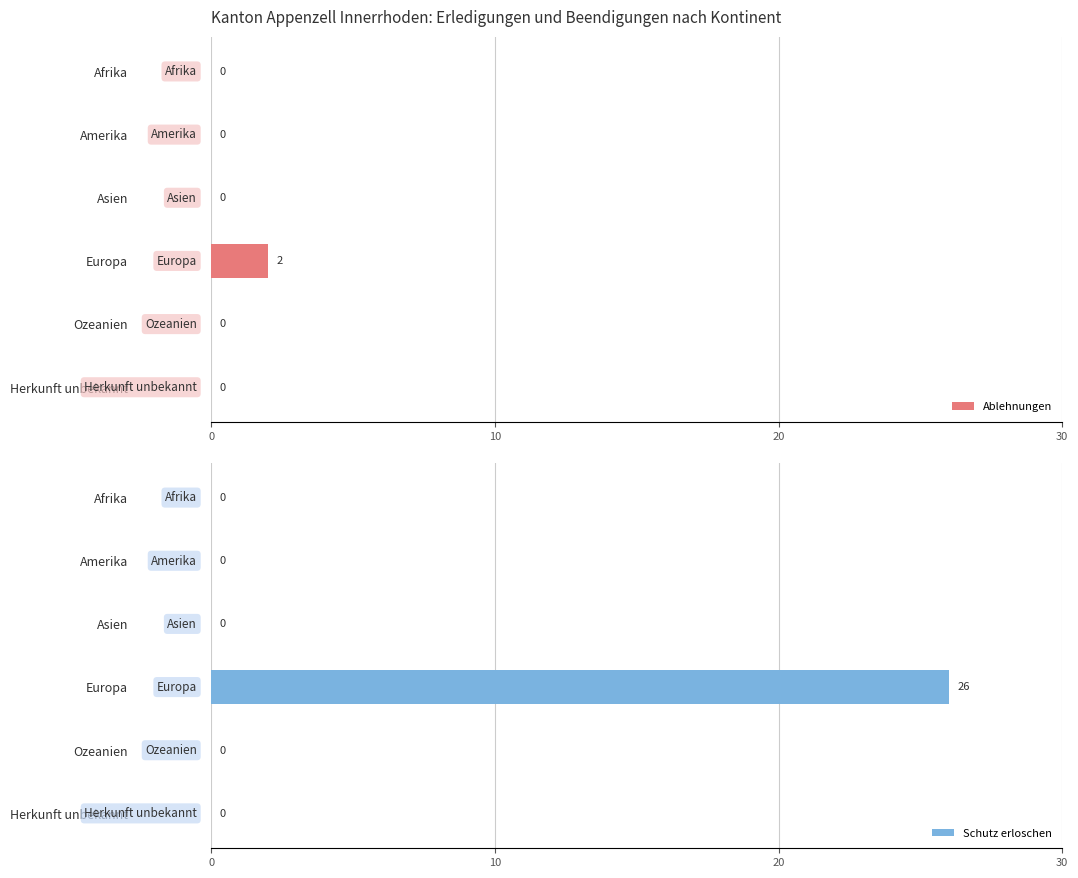

How many bars are there in total?

12